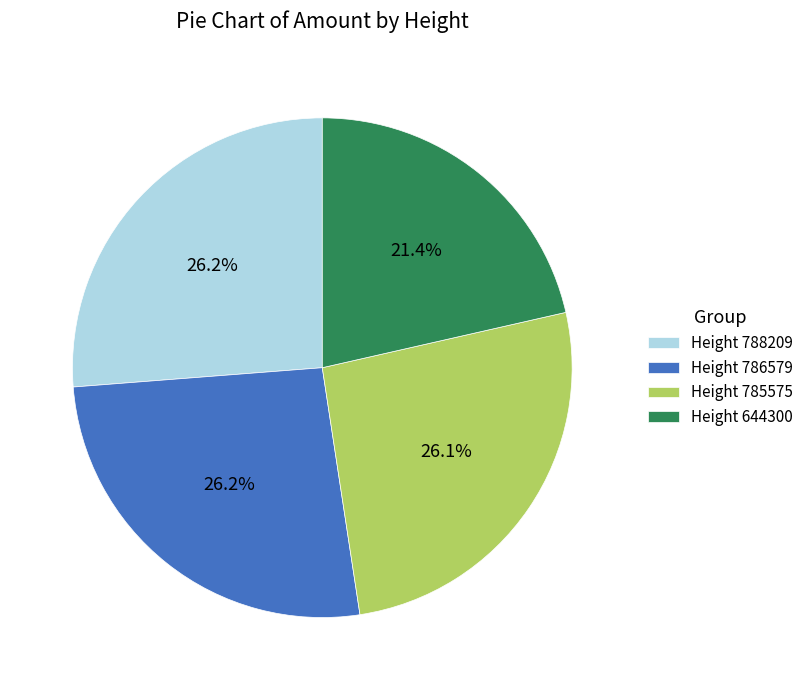

Is there any slice that represents more than half of the pie?

No